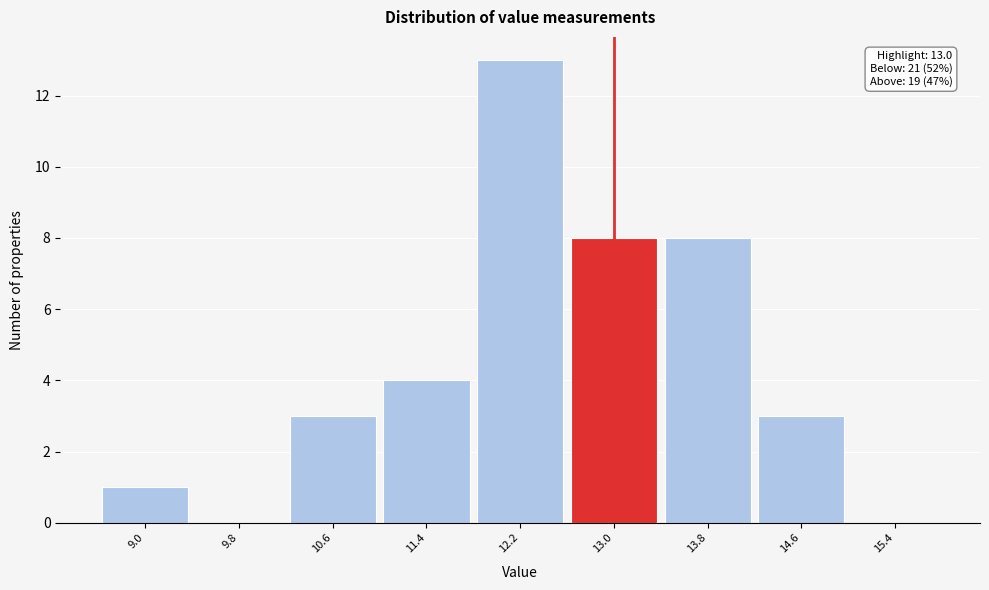

Over which range of the x-axis is the bar tallest?

11.8 to 12.6